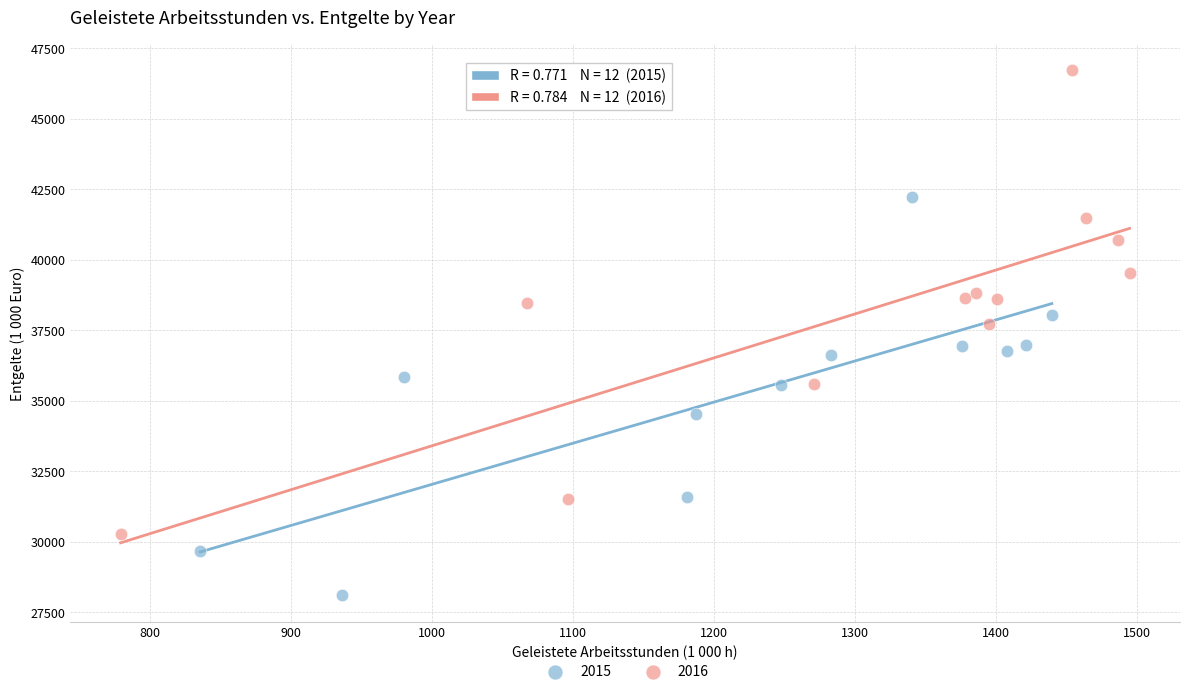

Which series has the widest spread of Y values?

2016